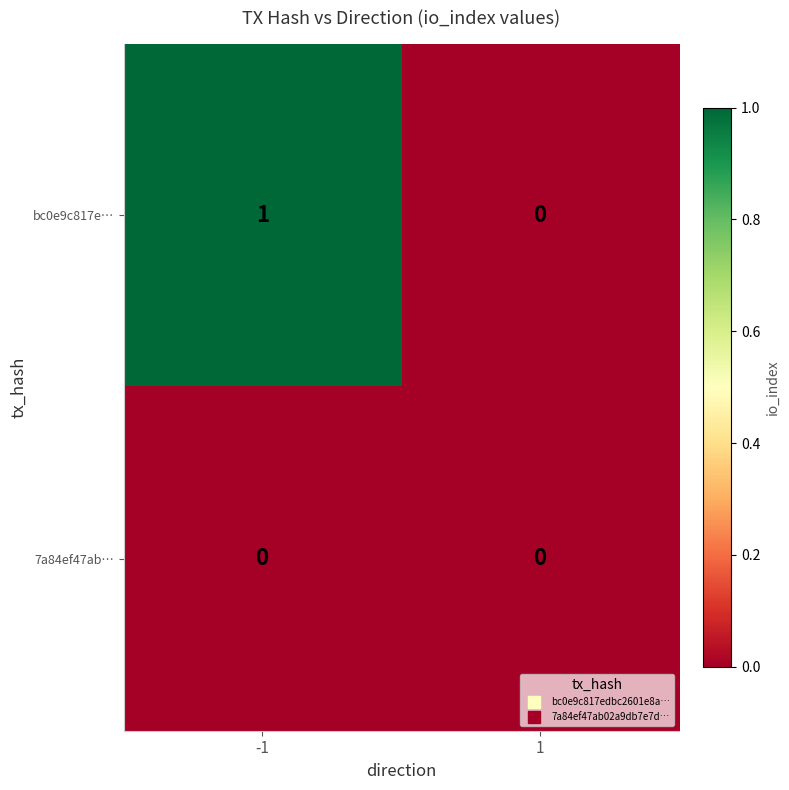

The 7a84ef47ab… series shows 0 at -1. True or false?

True